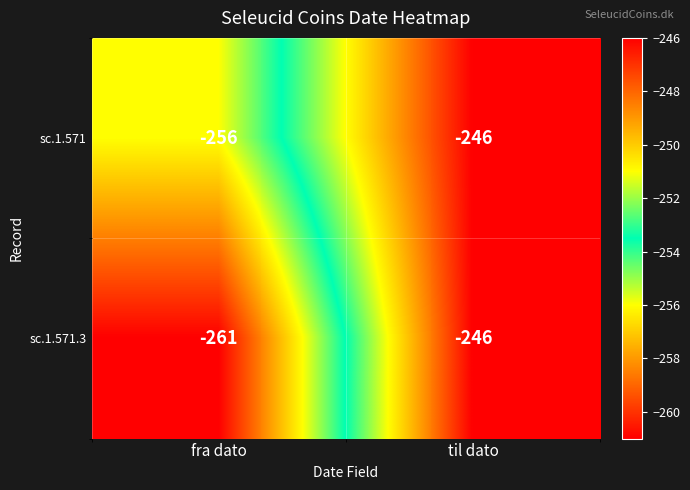

What is the difference between the sc.1.571.3 values at til dato and fra dato?

15